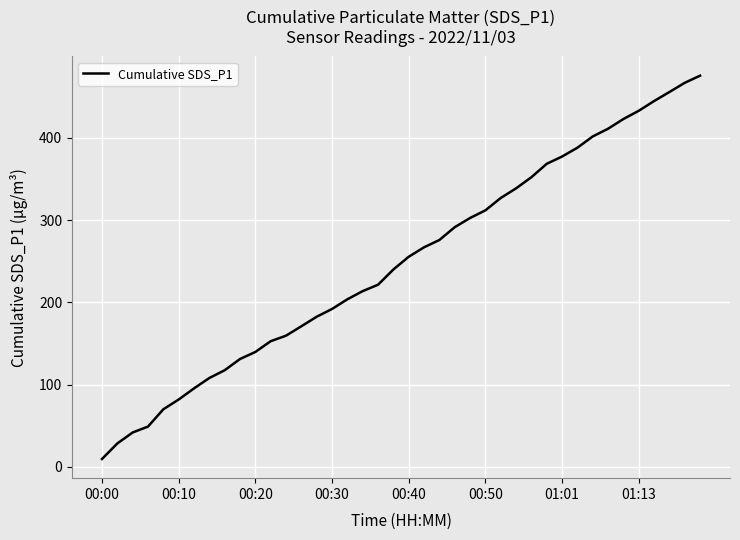

What is the maximum value shown in the chart?

475.6